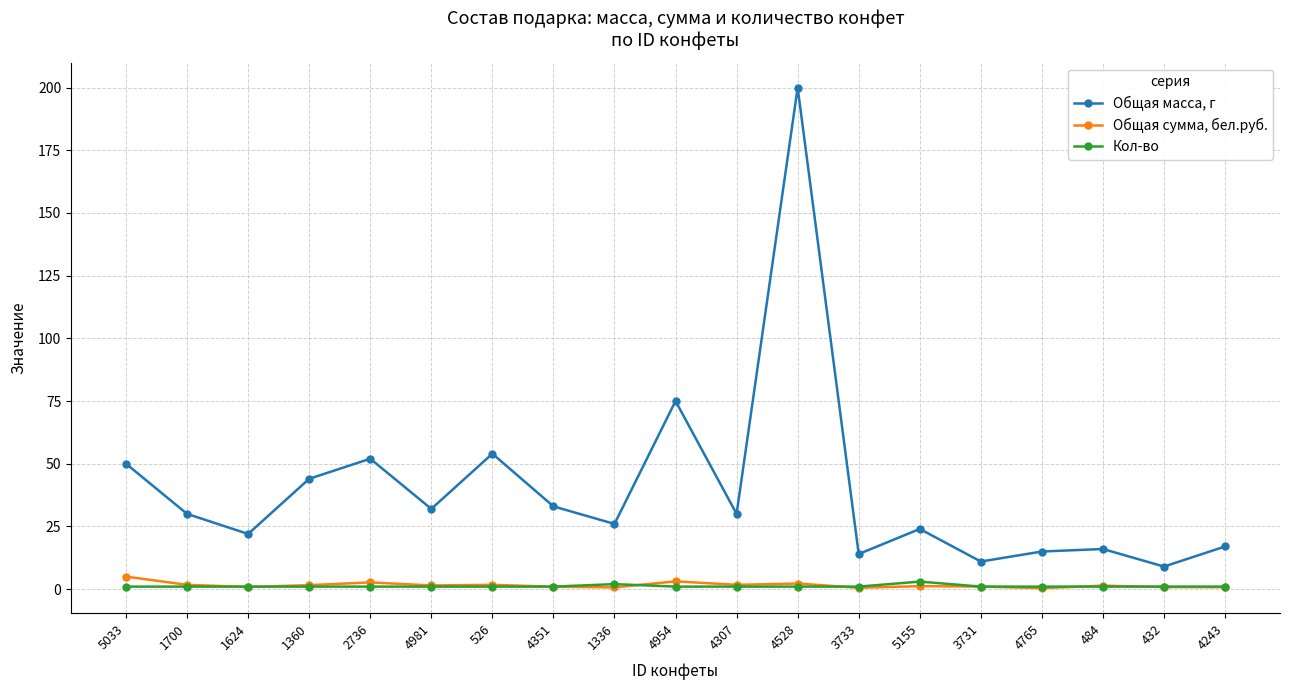

How many series are shown in this chart?

3